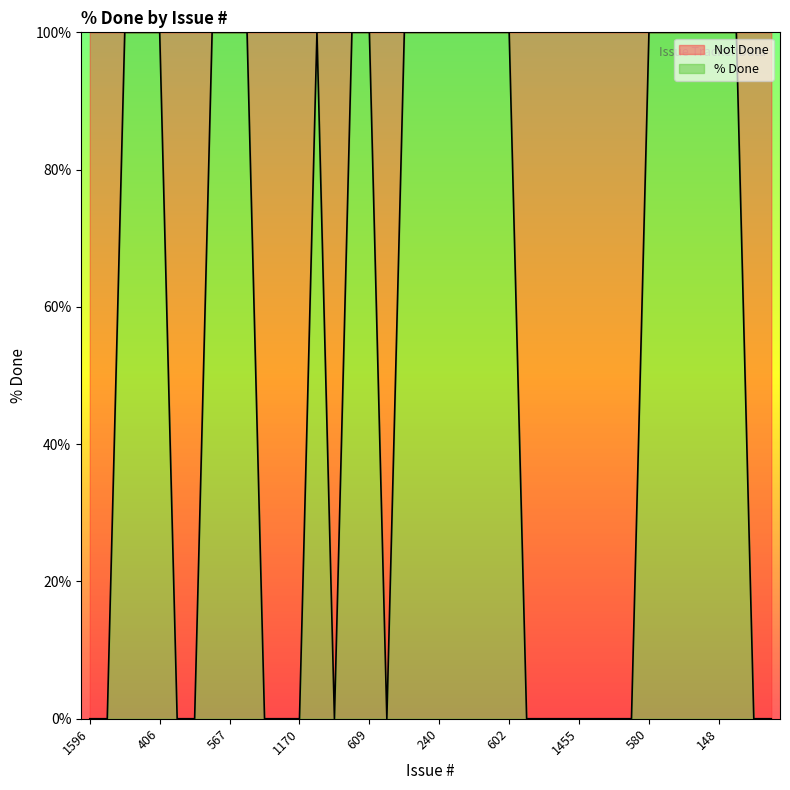

True or false: there are more than 2 points higher than both neighbors.

False